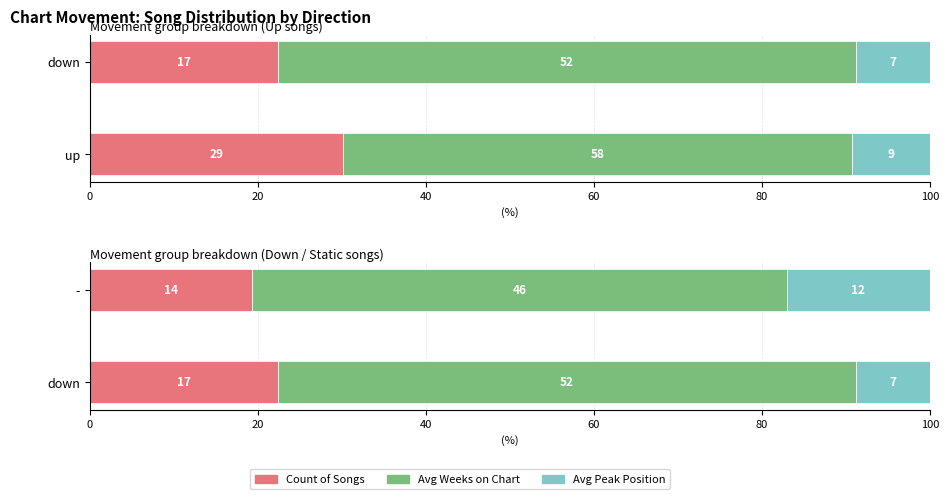

What is the spread (max minus min) of values at down?

60.1